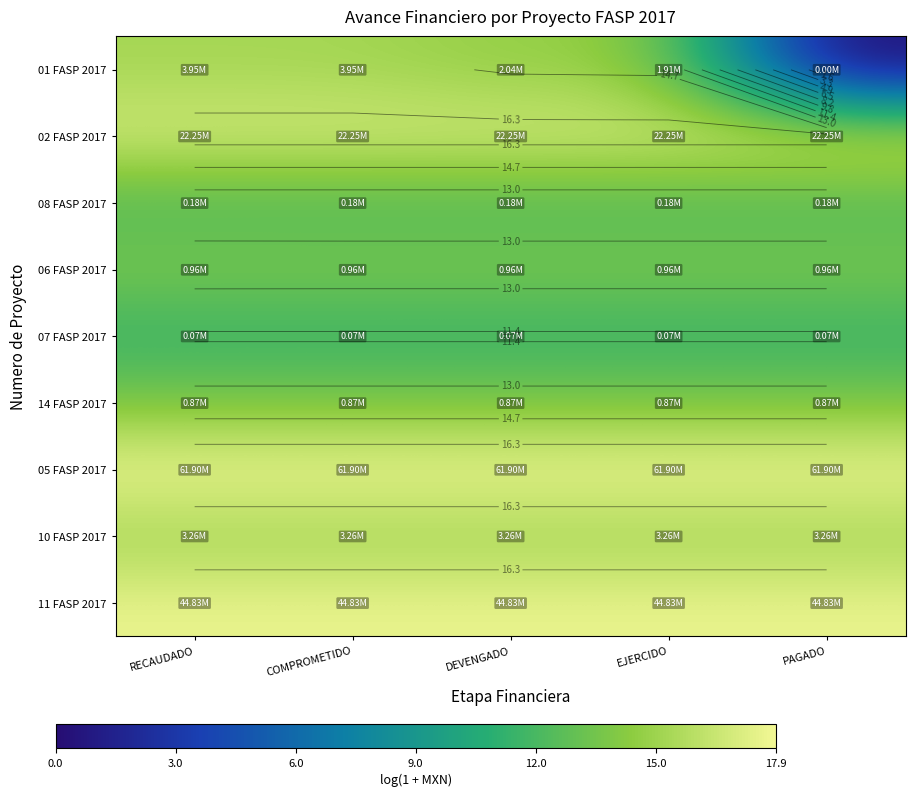

Between COMPROMETIDO and EJERCIDO, which is larger?

COMPROMETIDO